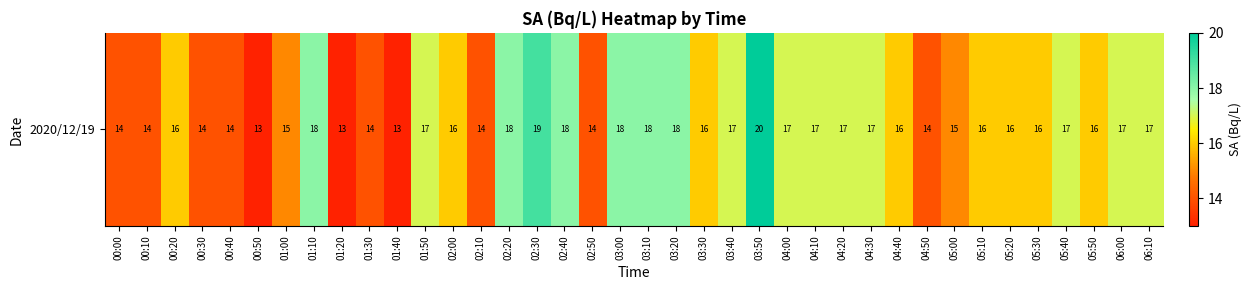

The value at 01:00 is 24. True or false?

False